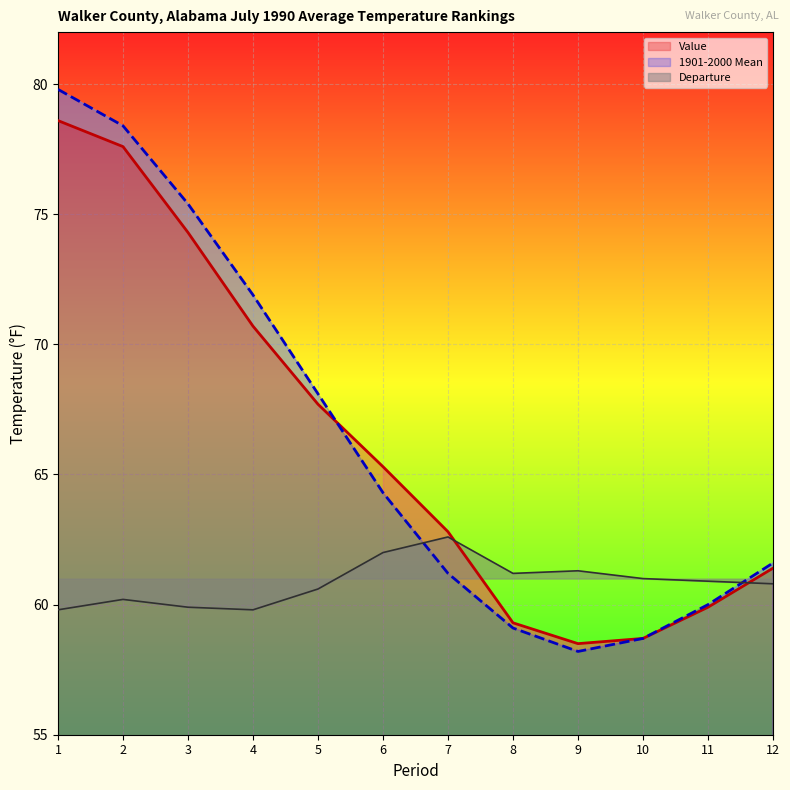

How many data points in Departure are above 60?

9